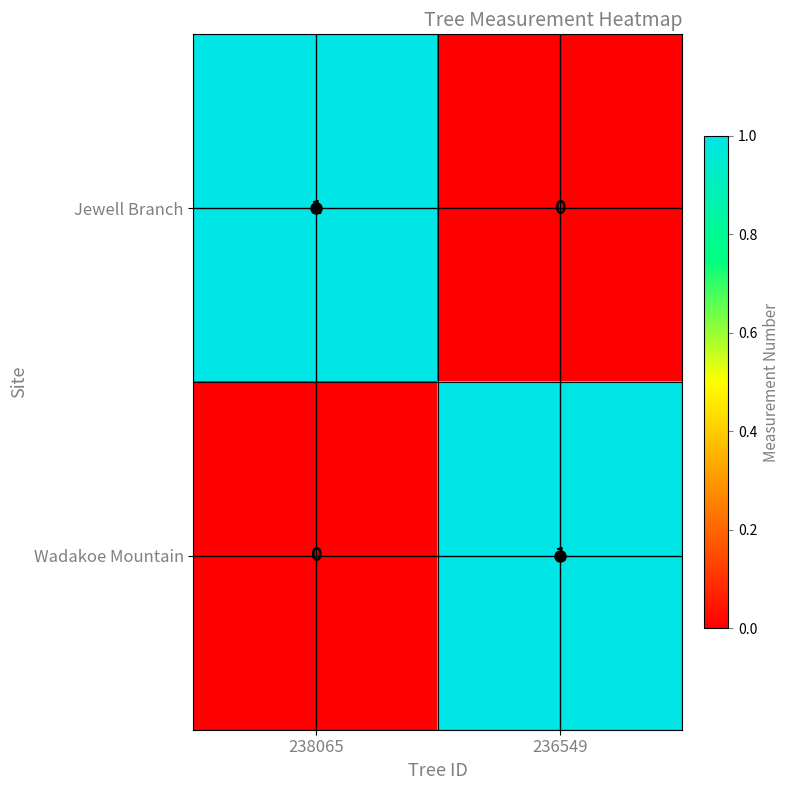

Is the value of Jewell Branch at 236549 greater than the value of Wadakoe Mountain at 236549?

No